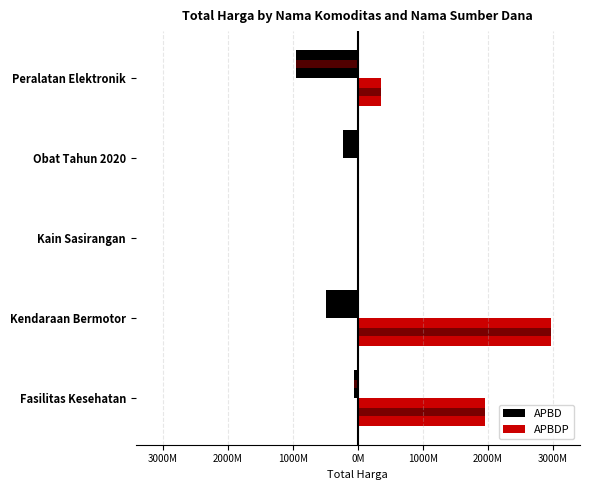

What is the sum of all APBD values?

-1751541185